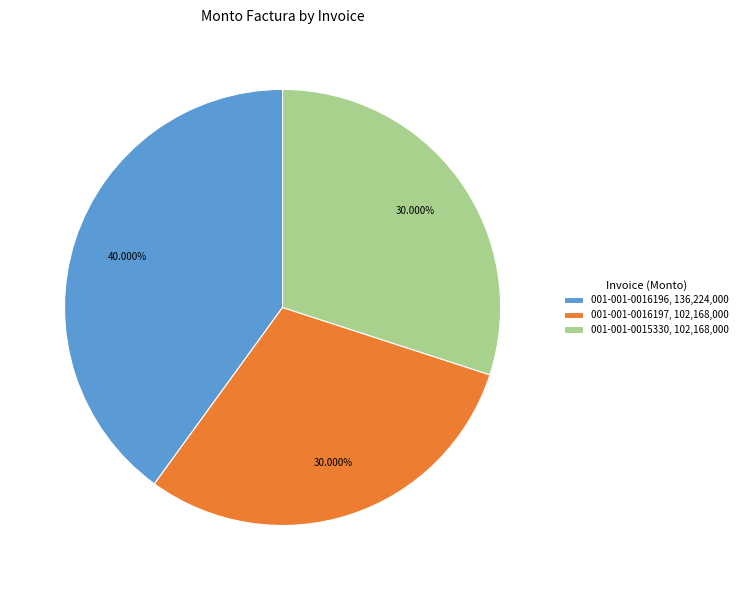

To the nearest percent, what percentage of the pie is 001-001-0016197?

30%